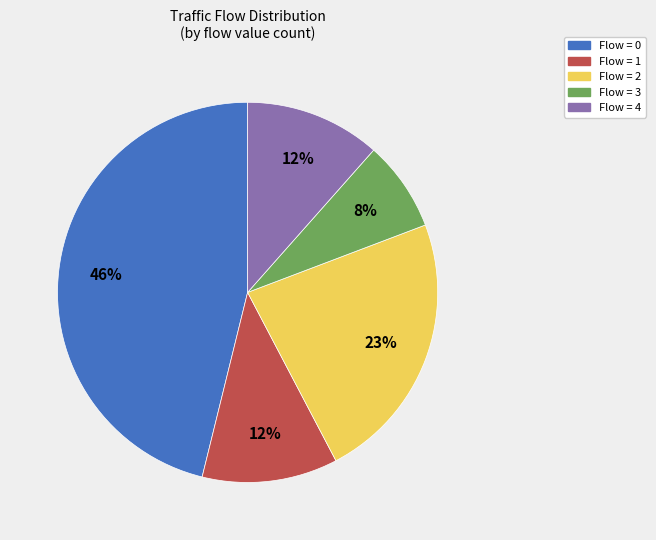

Is there any slice that represents more than half of the pie?

No